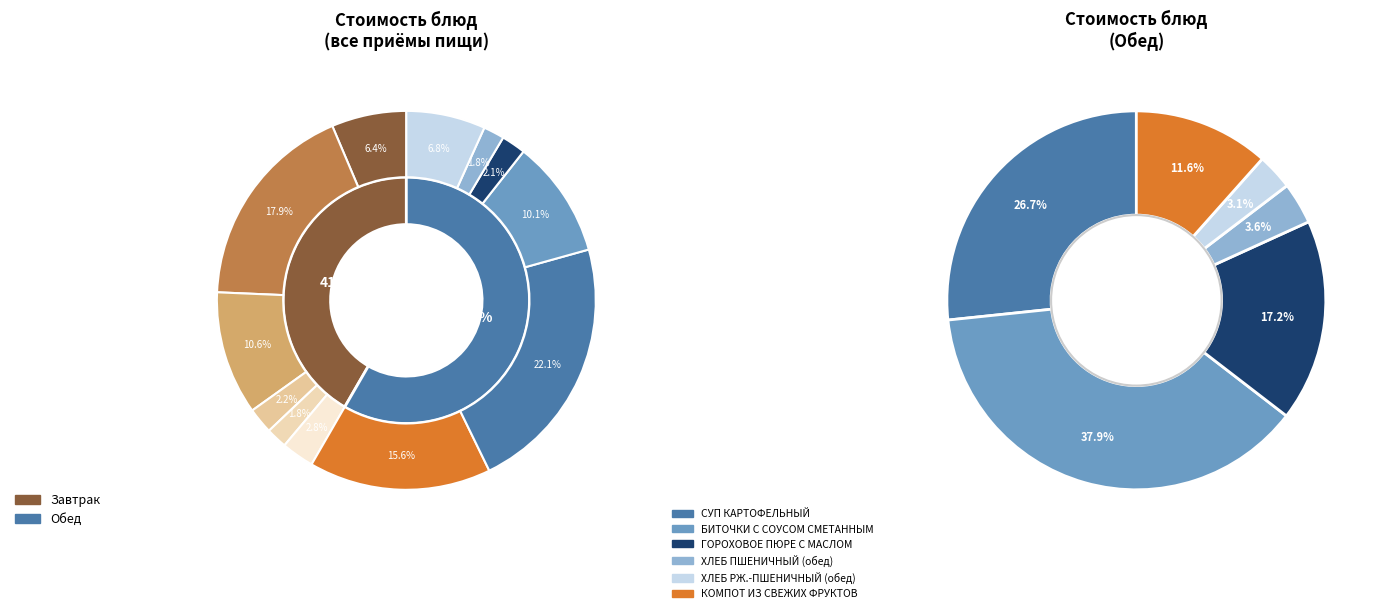

The ФРИКАДЕЛЬКИ ИЗ КУРИНОГО ФИЛЕ slice represents 31% of the pie. True or false?

False